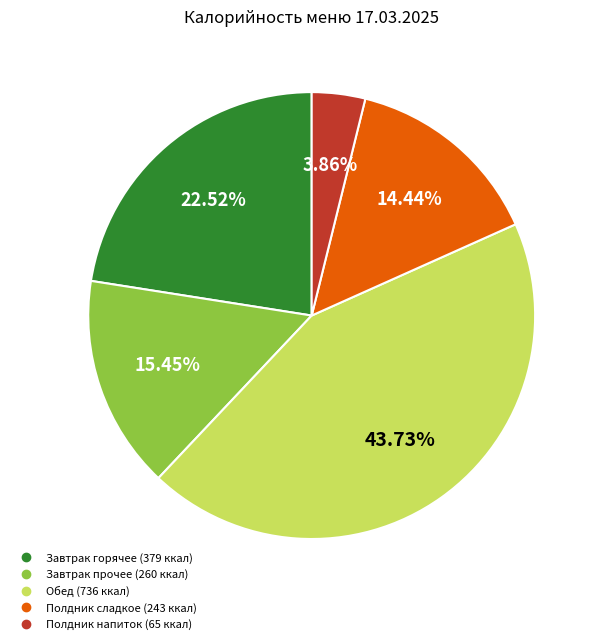

Does any single category account for the majority?

No